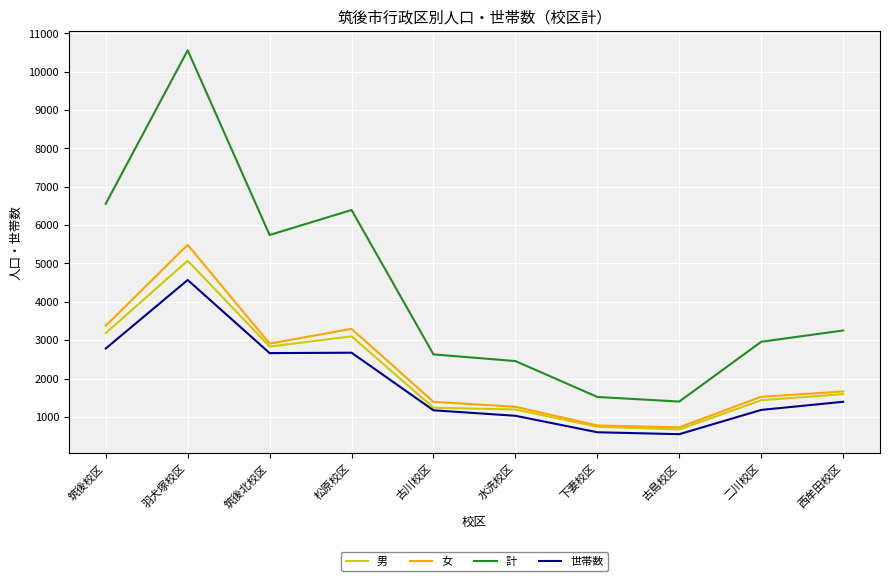

What is the difference between the 女 values at 筑後北校区 and 羽犬塚校区?

2577